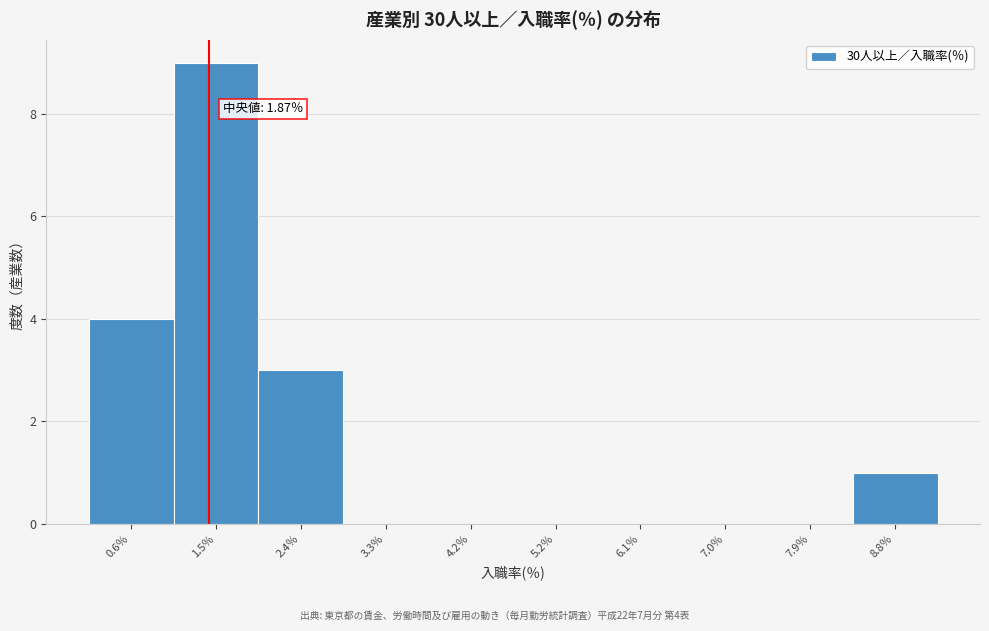

Reading left to right, extract all data points from this chart.

0.6％=4	1.5％=9	2.4％=3	3.3％=0	4.2％=0	5.2％=0	6.1％=0	7.0％=0	7.9％=0	8.8％=1